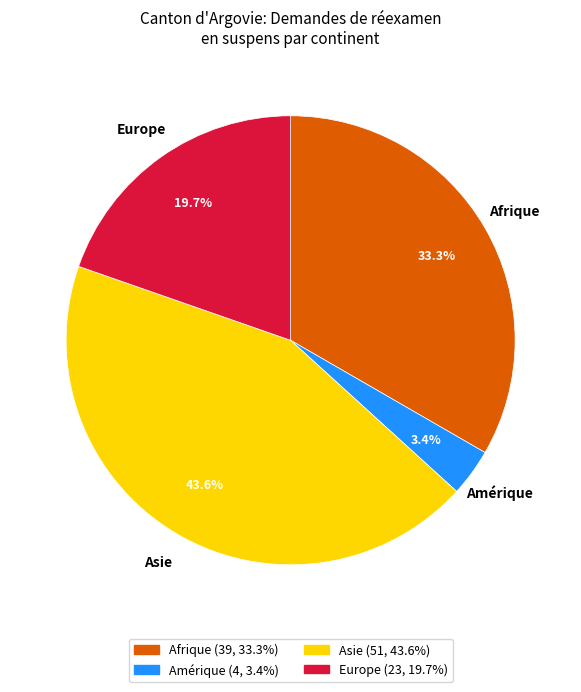

How many segments does this pie chart have?

4